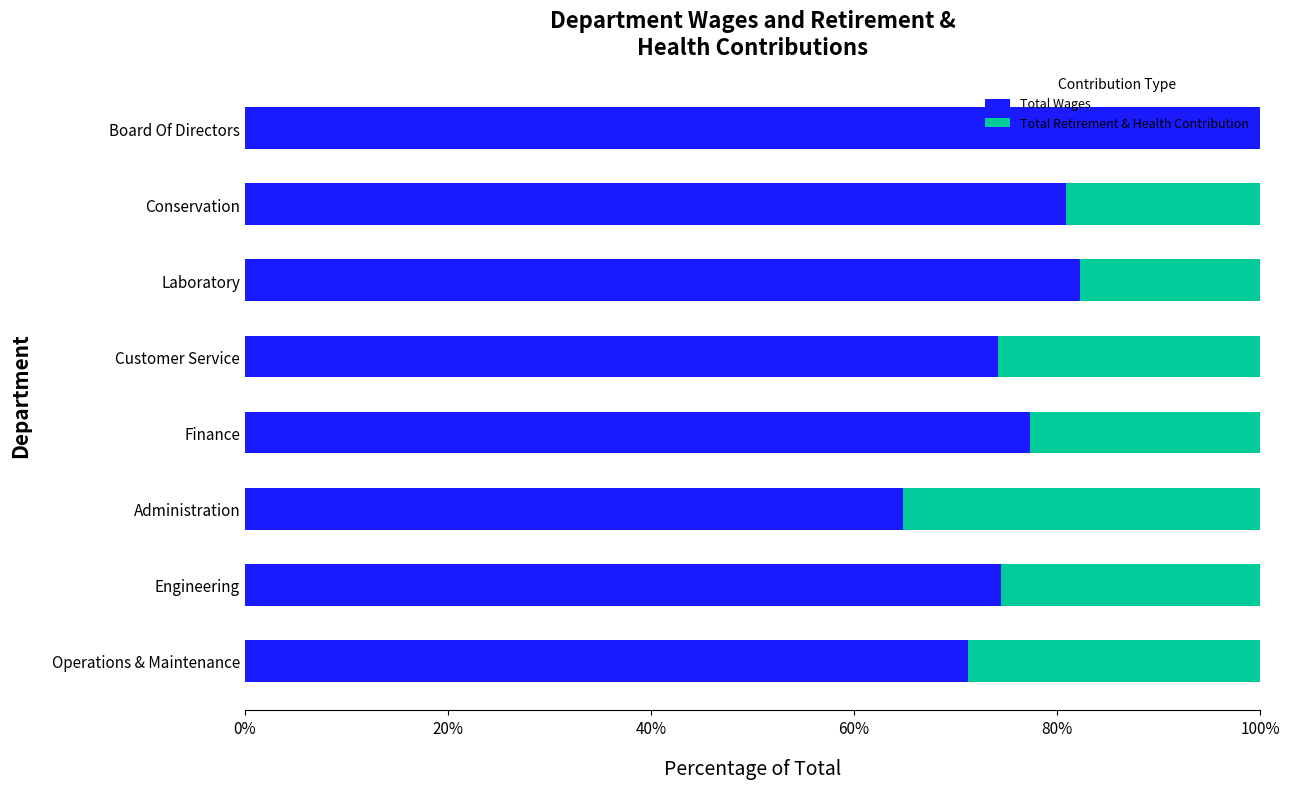

What is the average value of the Total Wages series?

78.2